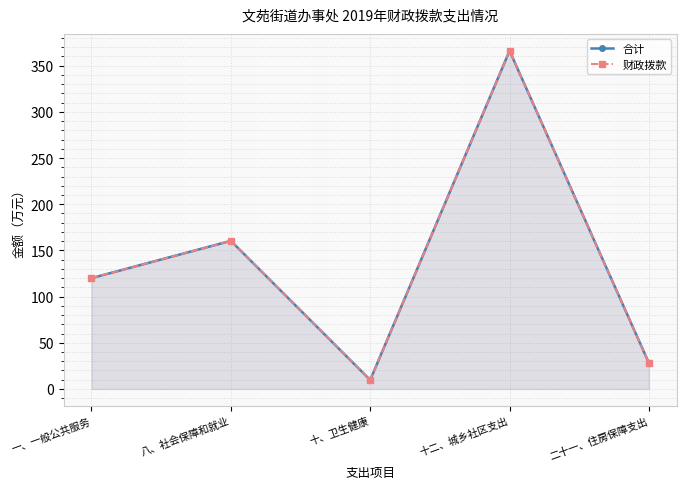

Which series has the largest range (max minus min)?

合计